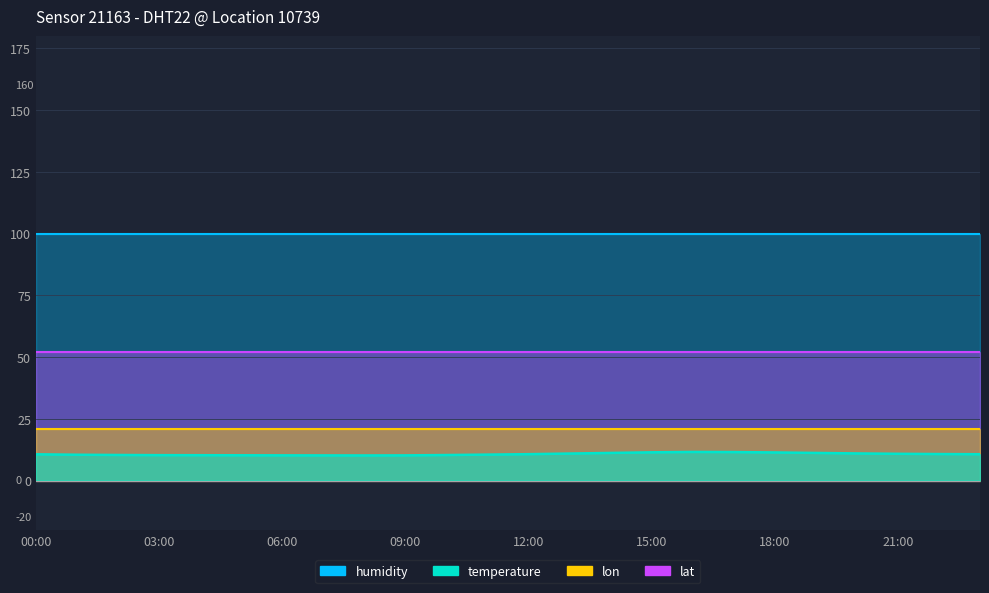

Does the chart have visible grid lines?

Yes